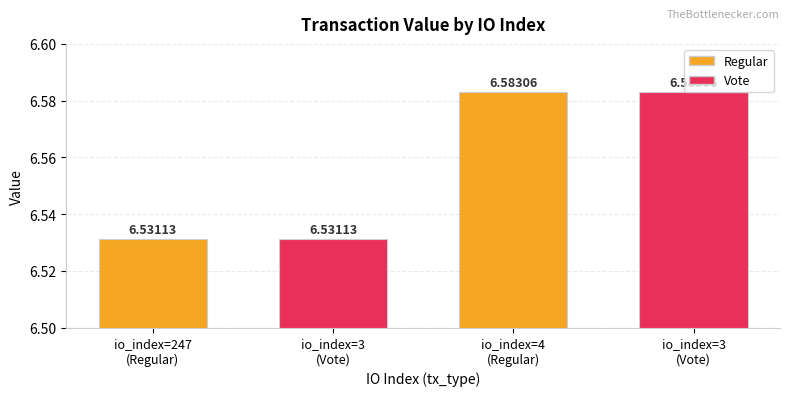

Count the number of categories in the chart.

4